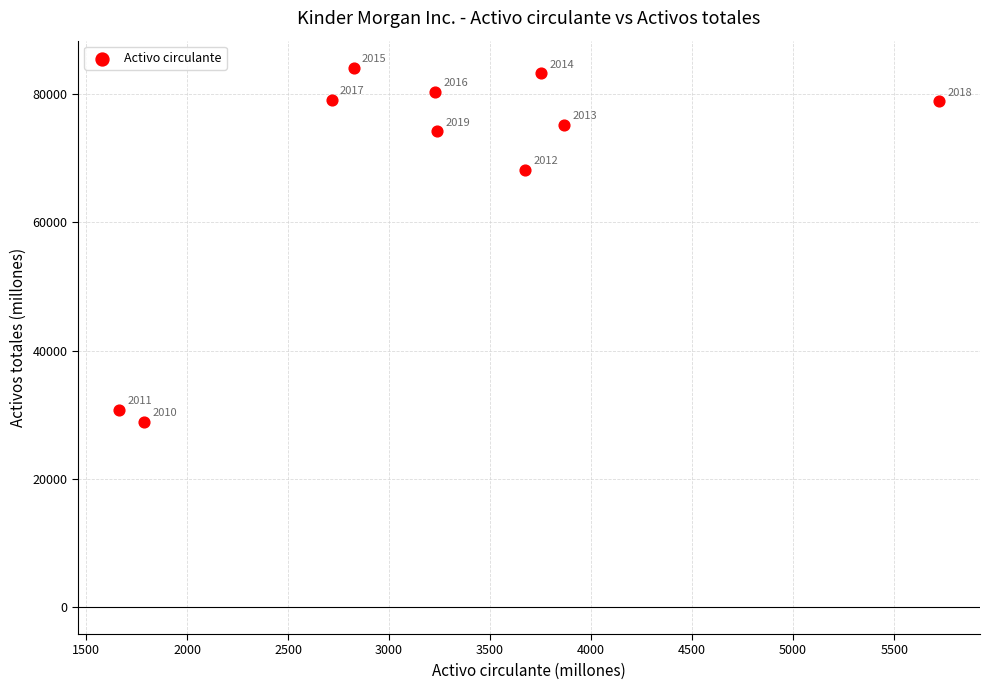

What is the range of Y values (max minus min)?

55196